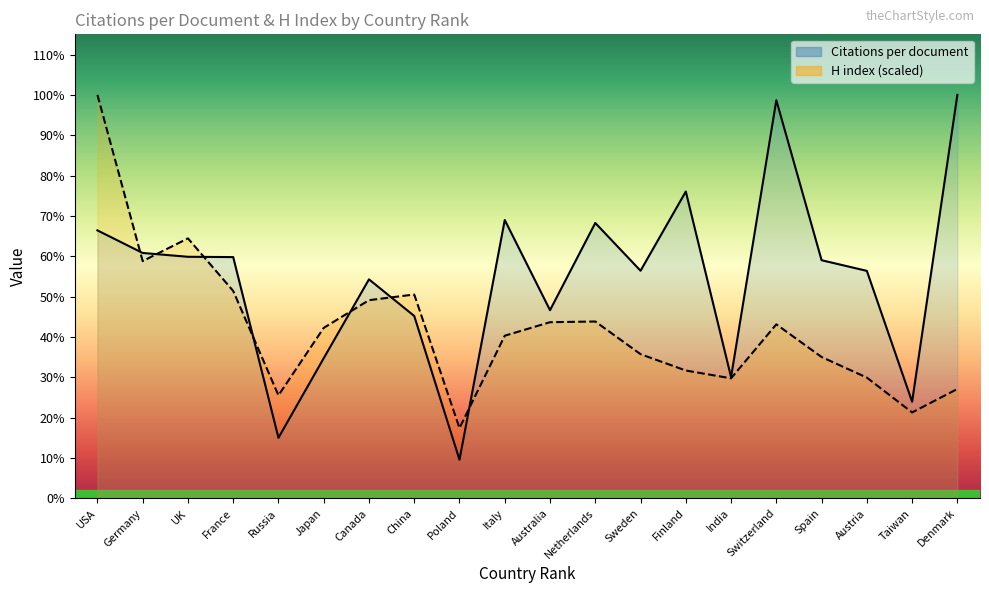

Read the Citations per document value at Spain.

69.3